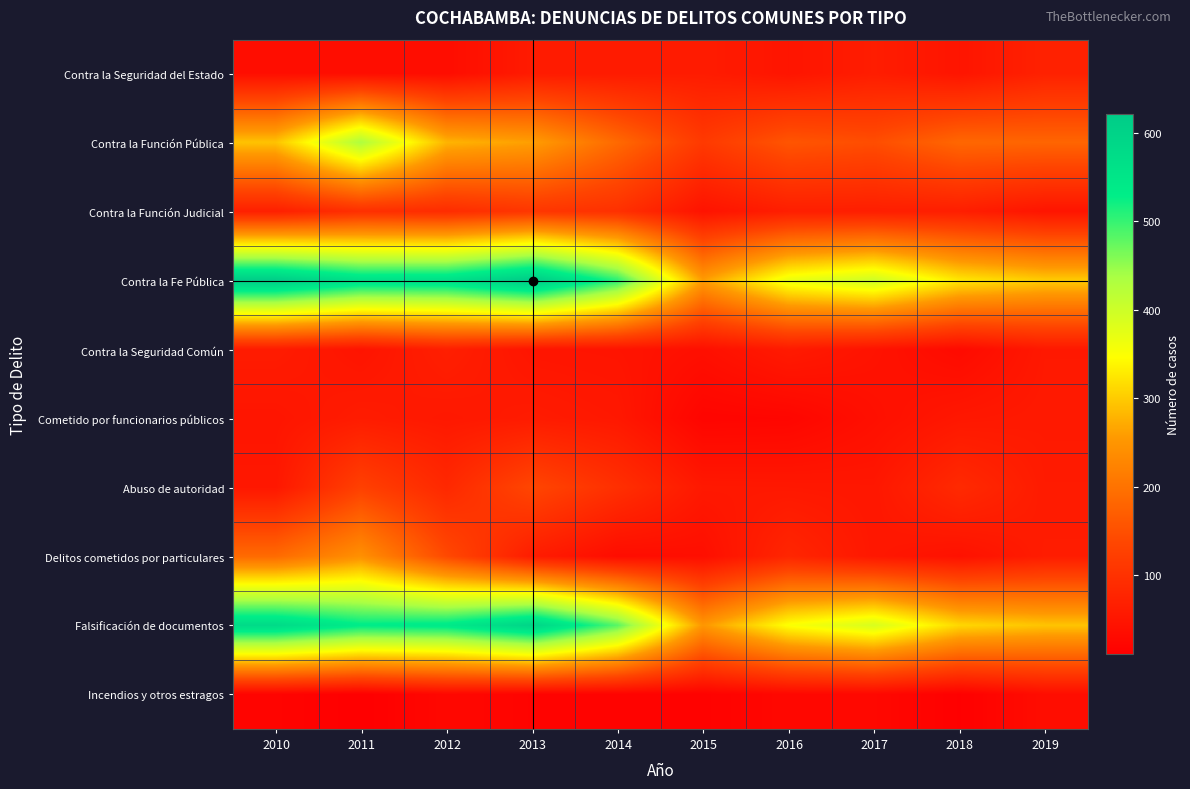

How many data points does each series have?

10